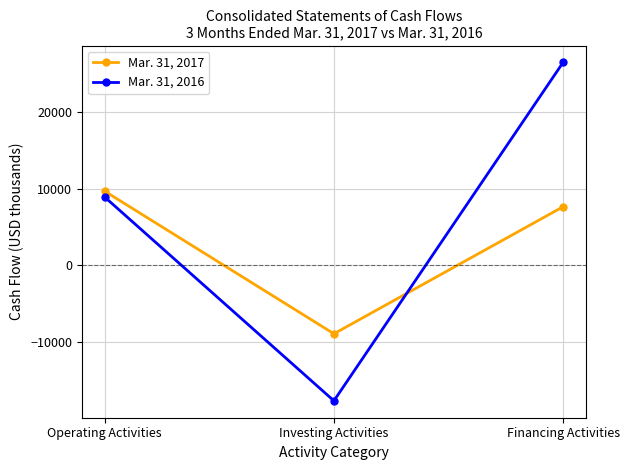

Count the number of categories in the chart.

3